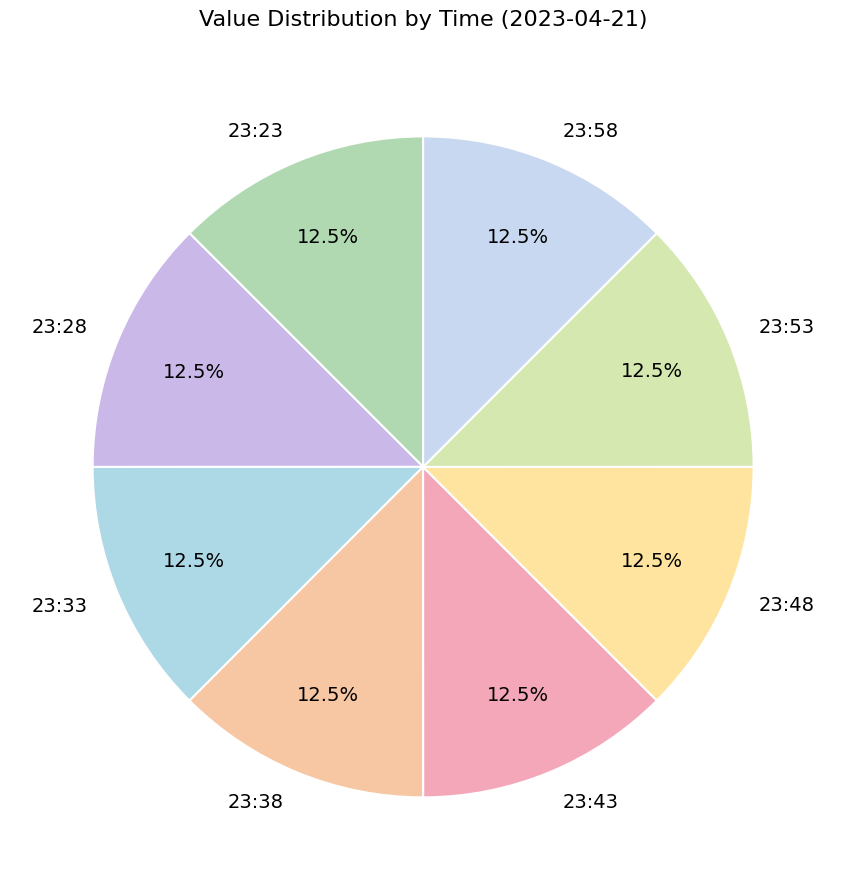

Is the sum of 23:28 and 23:33 greater than half?

No